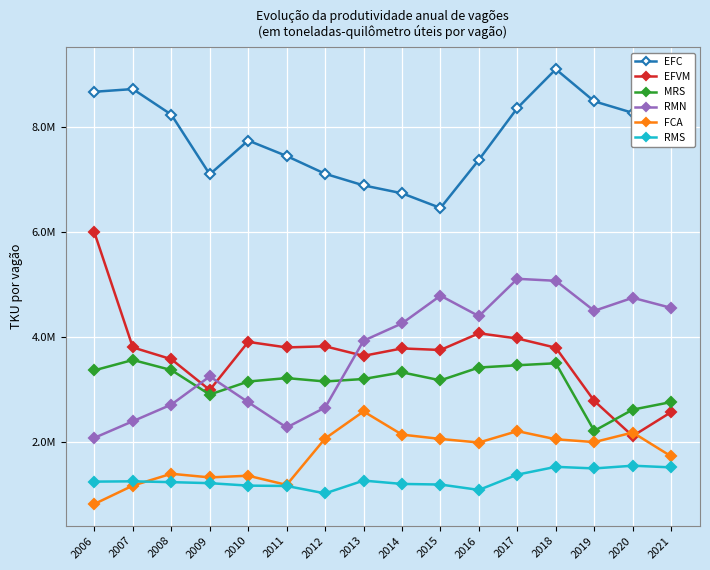

In FCA, how many points are higher than both neighbors (excluding endpoints)?

5